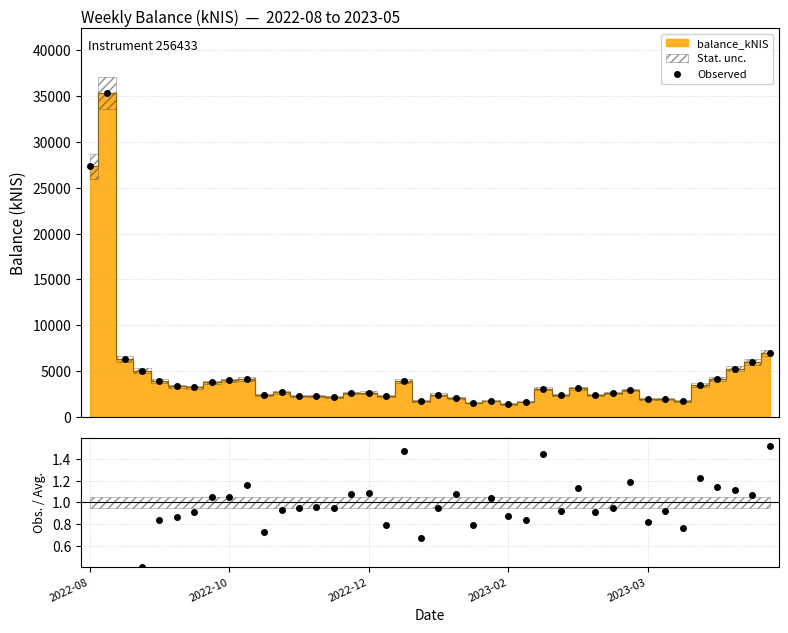

True or false: Observed has more than 2 interior local peaks.

True